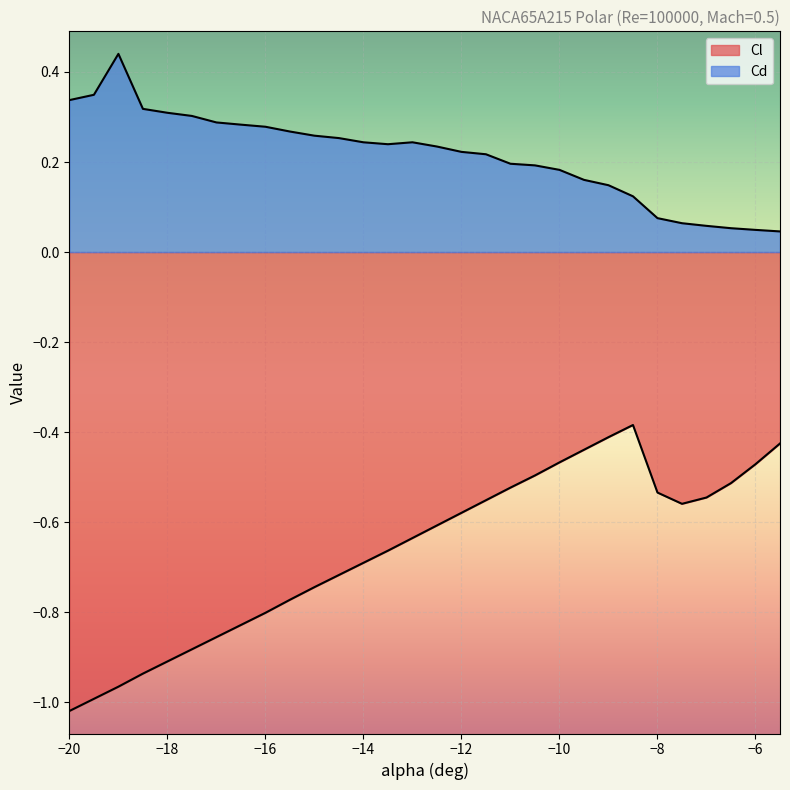

What is the highest value of the Cd series?

0.4